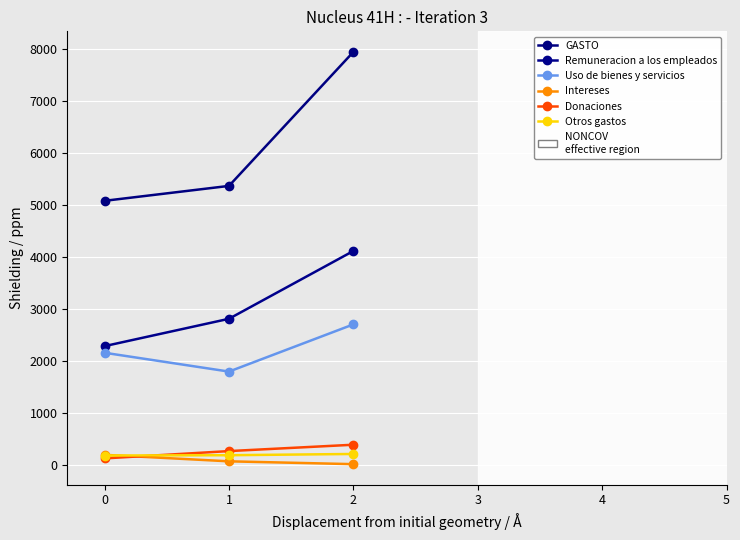

What is the difference between the highest and lowest values at 1?

5299.8